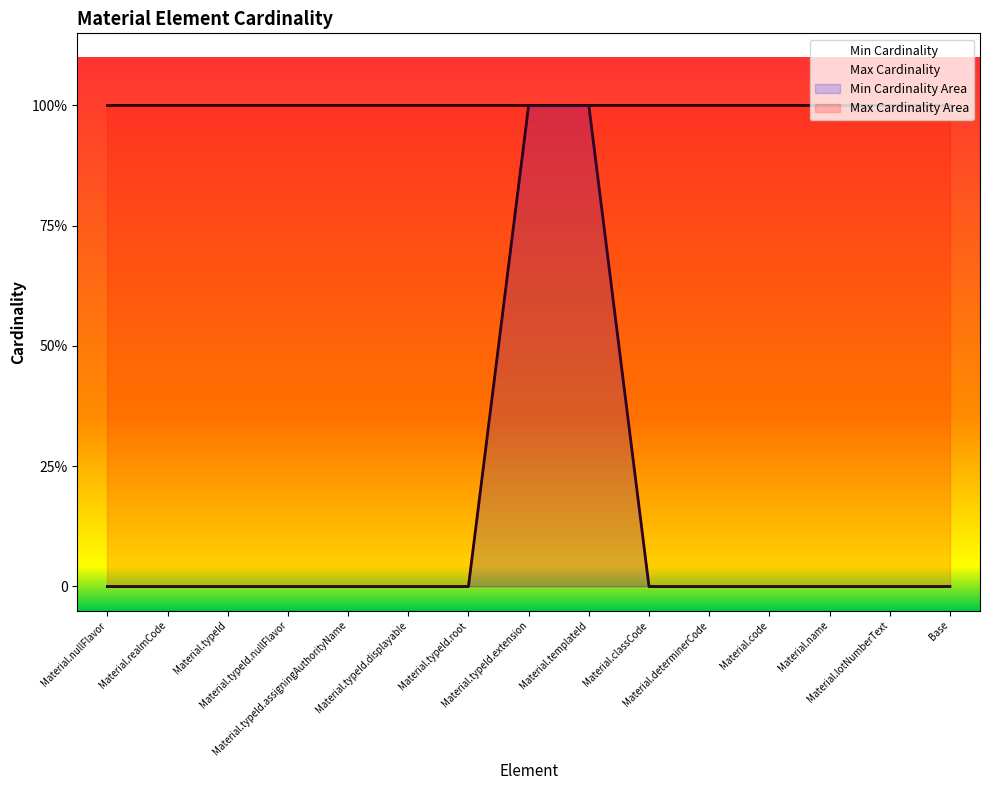

Reading left to right, what are all the values shown in this chart?

0	0	0	0	0	0	0	1	1	0	0	0	0	0	0